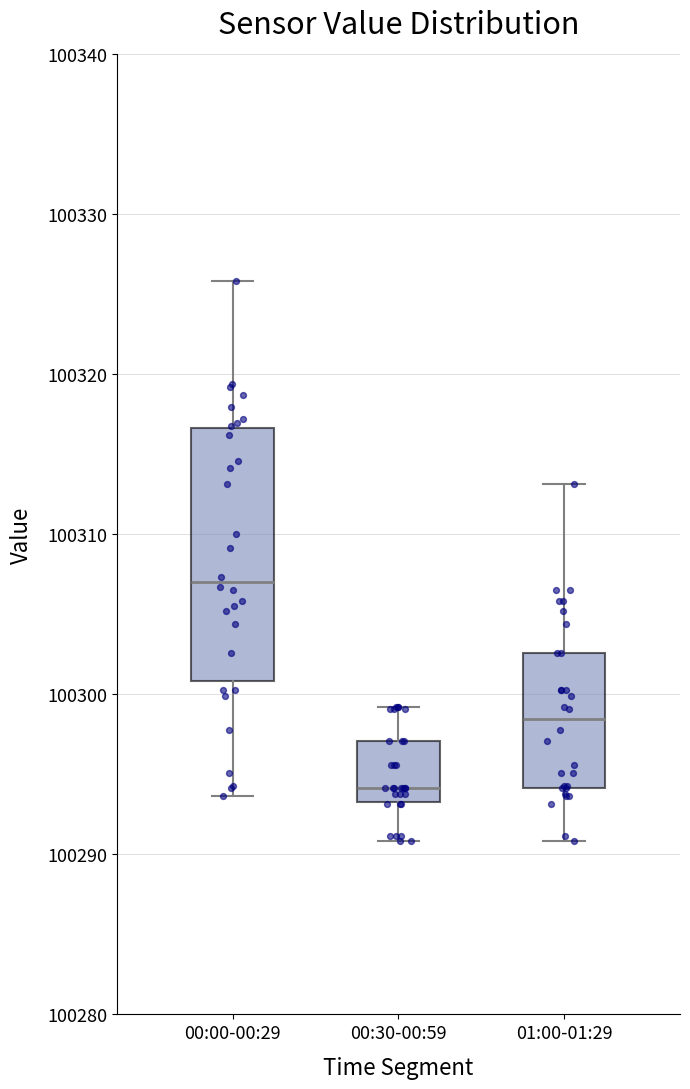

Where is the lower edge of the box for 00:30-00:59 on the y-axis? The values are not printed on the chart, so give them approximately, as read against the axis.

100293